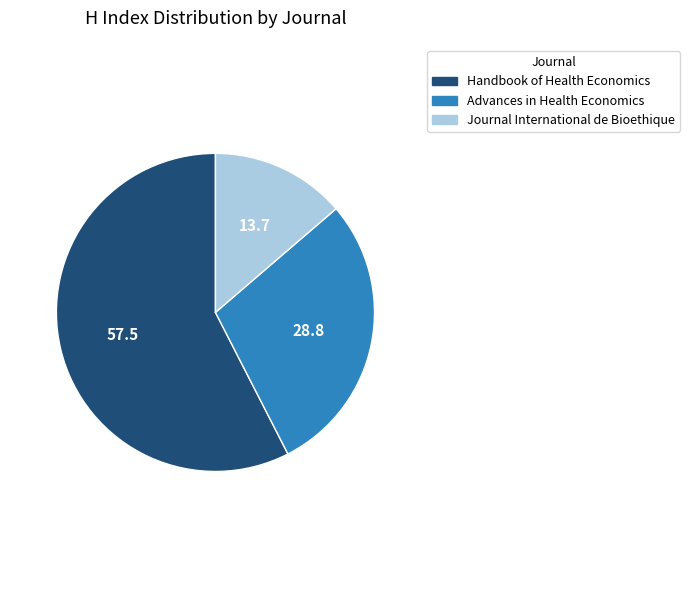

Is there a majority slice in this chart?

Yes